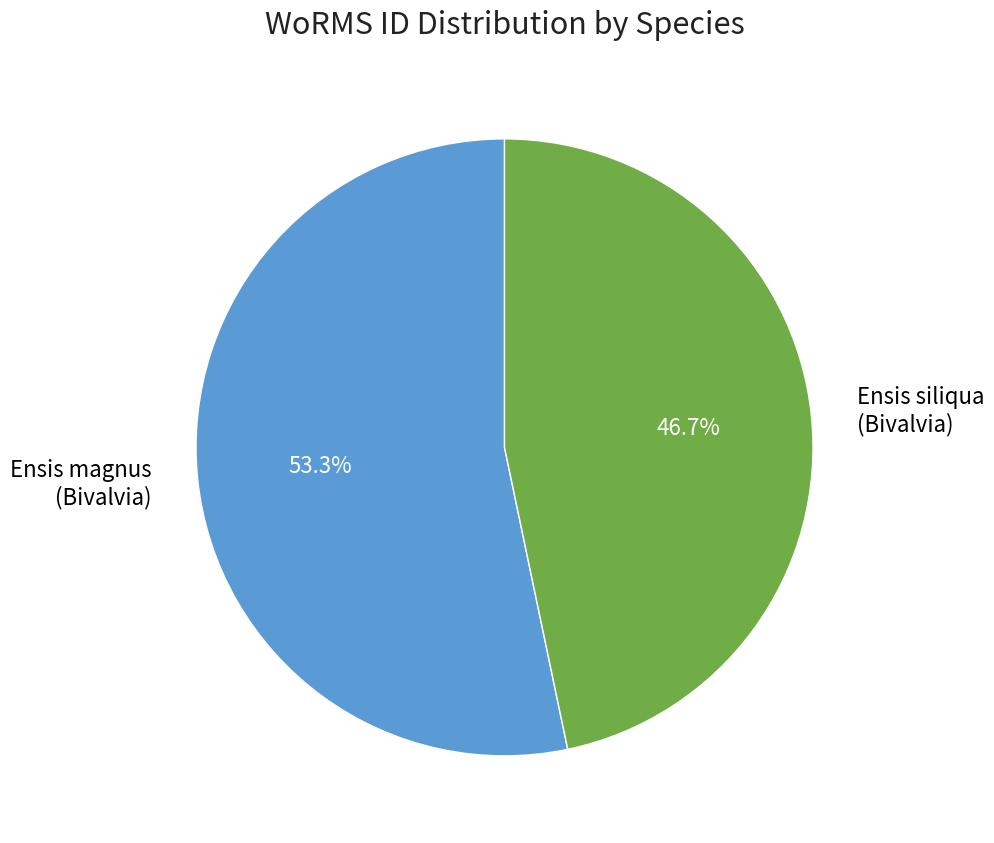

How many slices are in this pie chart?

2